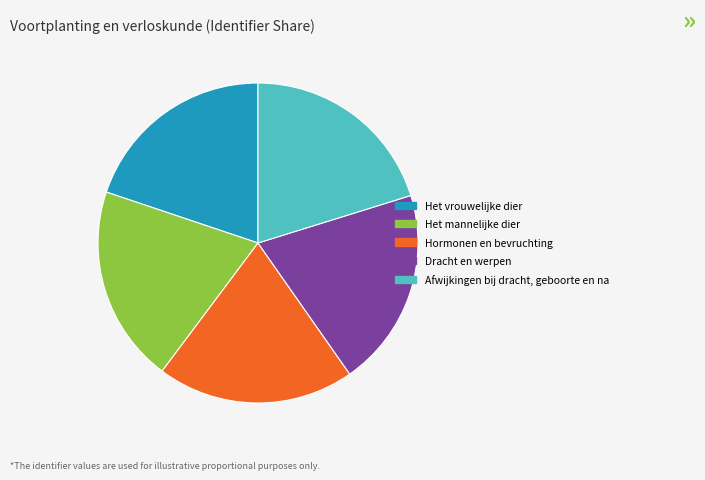

Combined, do Afwijkingen bij dracht, geboorte en na and Hormonen en bevruchting account for over 50%?

No